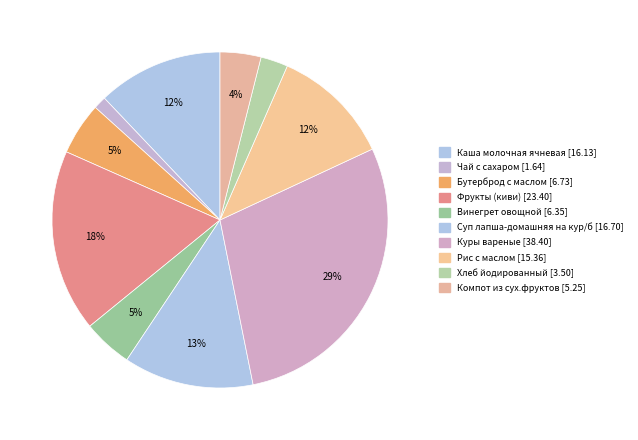

Count the number of slices in the pie.

10